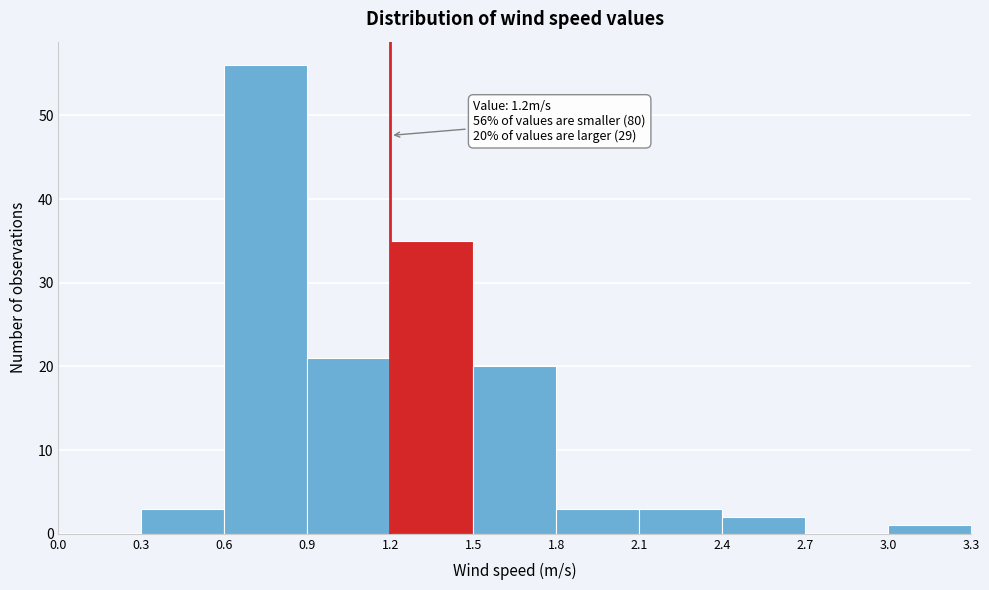

Over which range of the x-axis is the bar tallest?

0.6 to 0.9